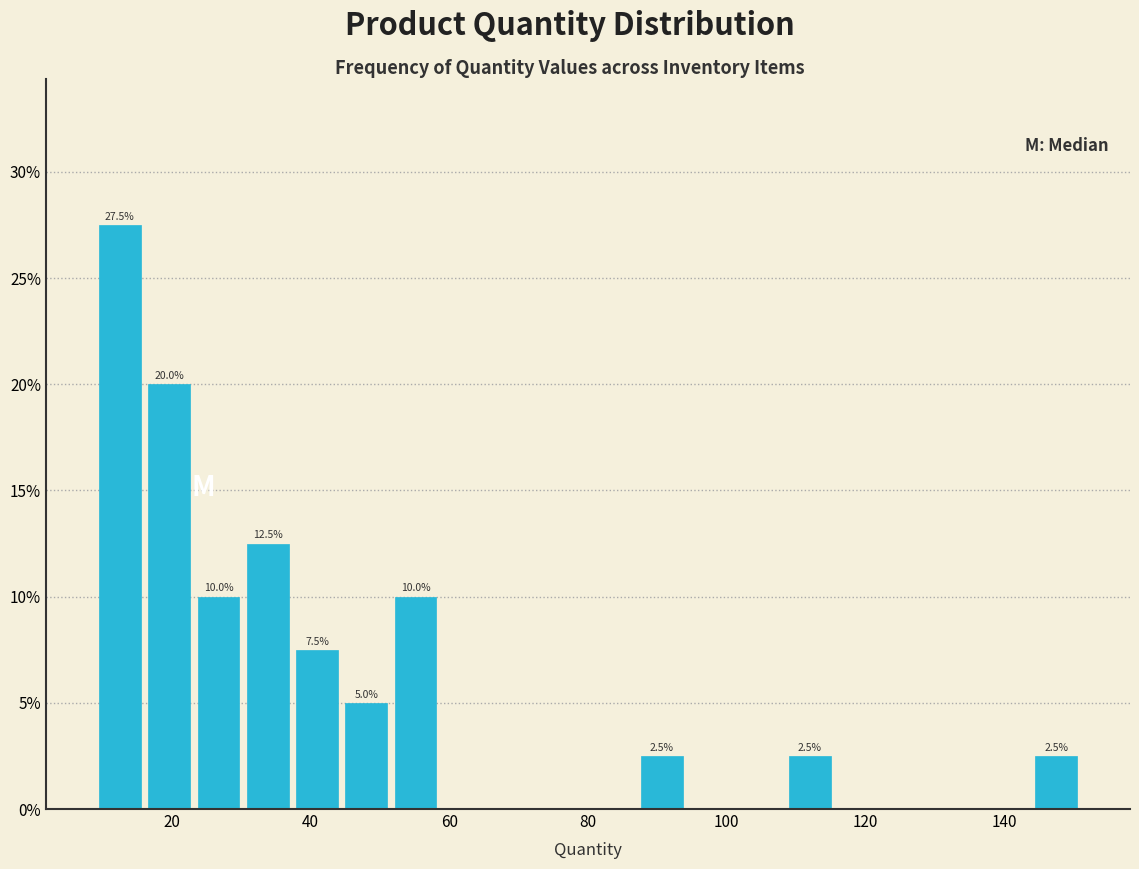

Read against the x-axis, roughly where is the centre of the tallest bar?

12